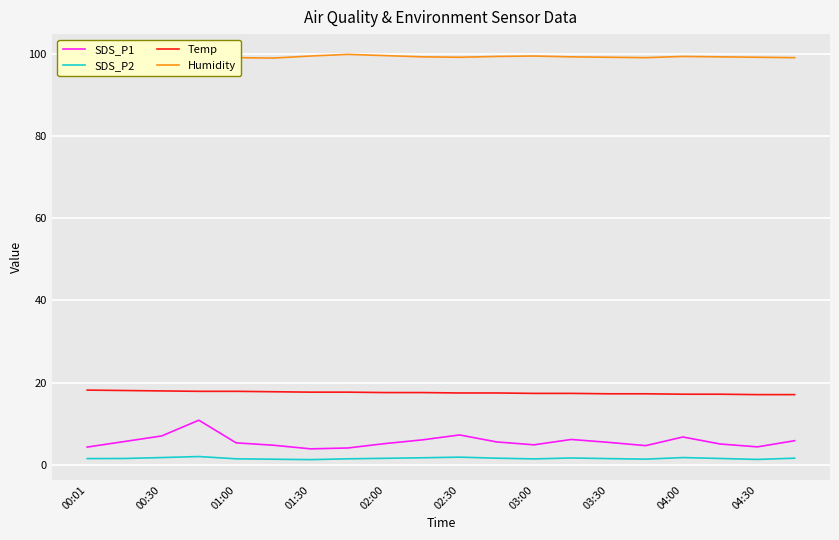

True or false: Humidity and SDS_P2 cross at least once.

False